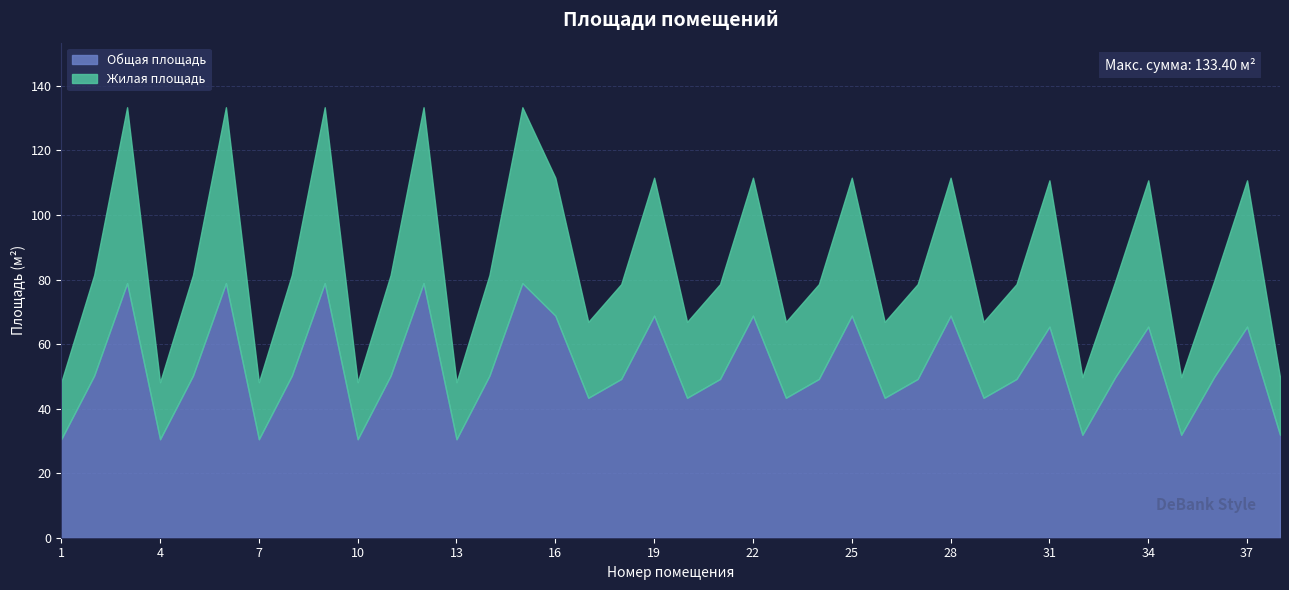

Where is Общая площадь nearest to the value 54?

2